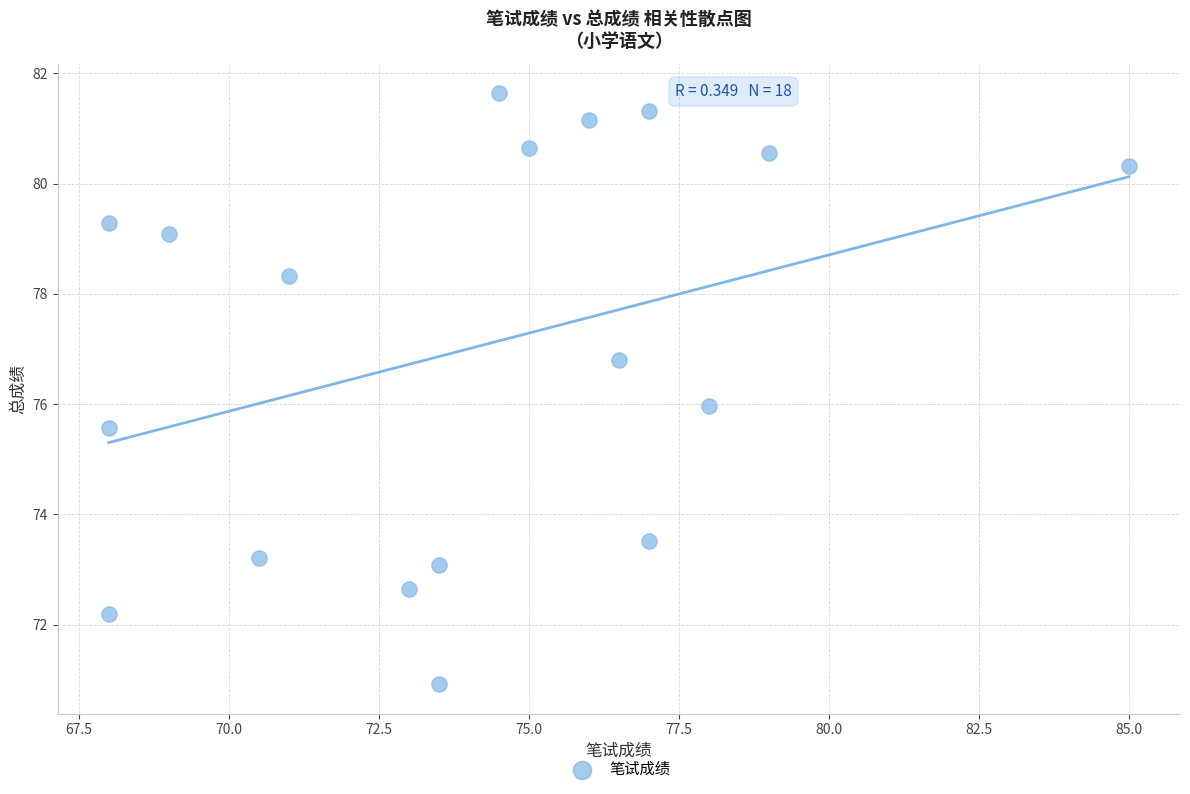

What is the range of Y values (max minus min)?

10.7